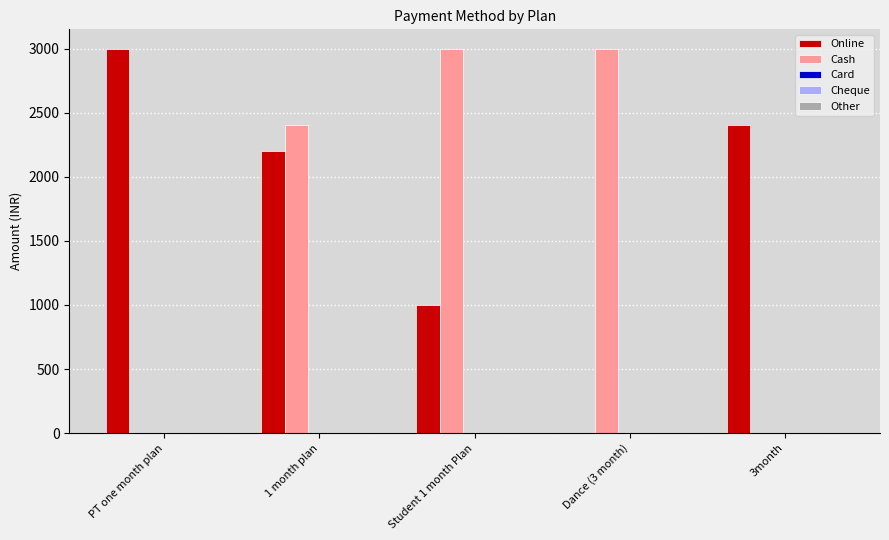

The value of Online at Dance (3 month) is 1954. True or false?

False